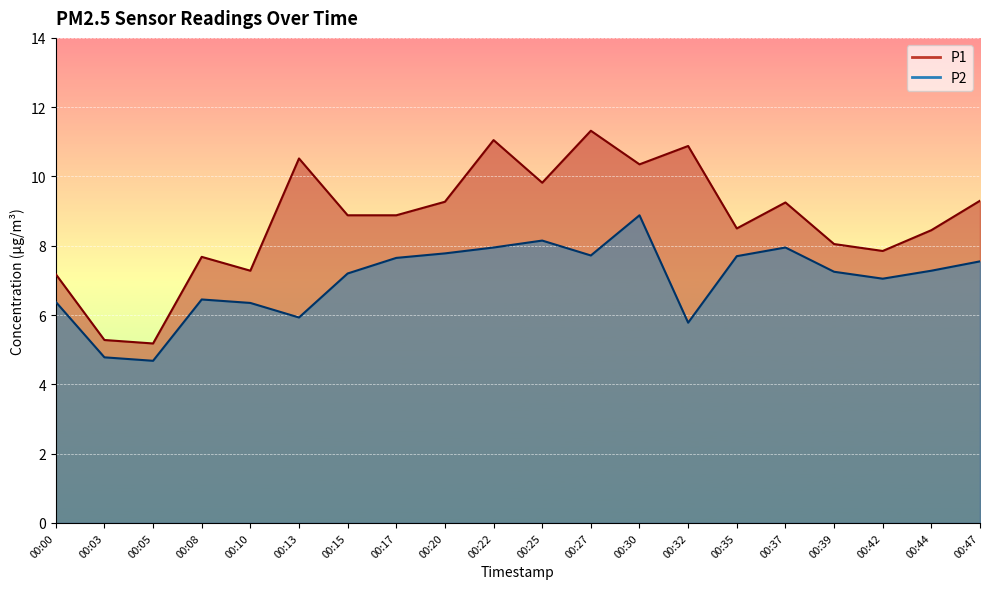

At which category is the sum across all series the highest?

00:30